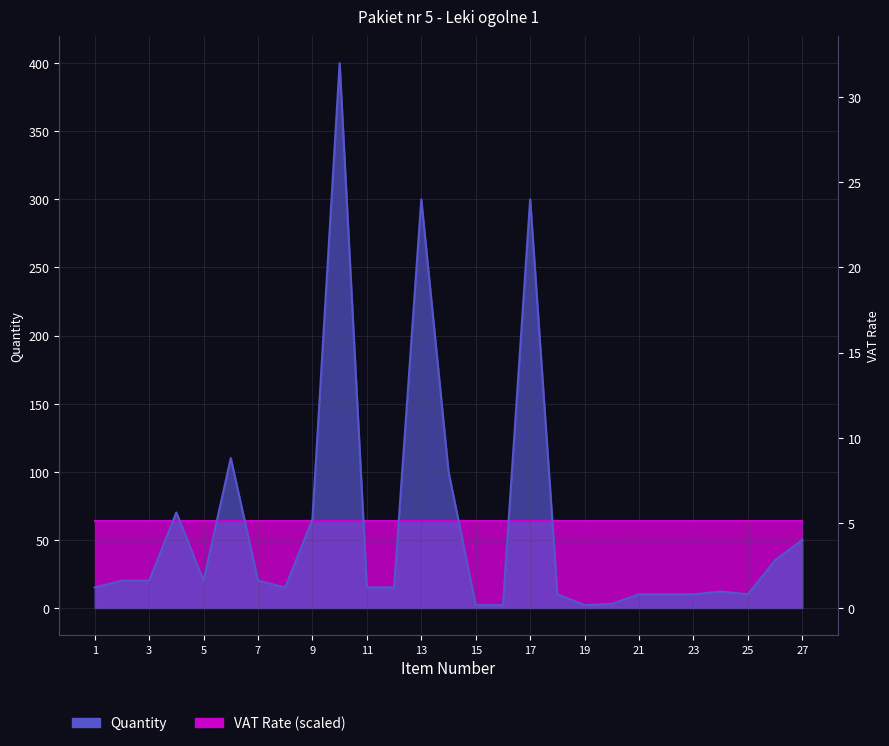

Which label corresponds to the largest value in the chart?

10